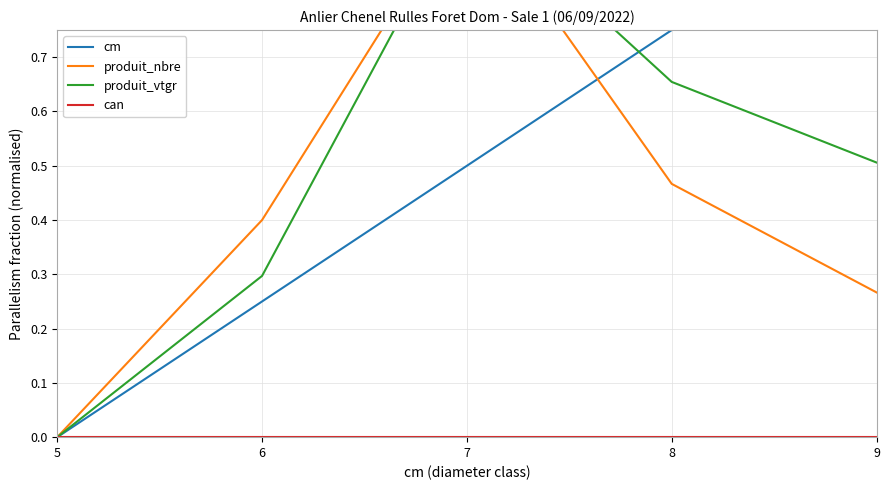

What is the total value across all series at 7?

2.5